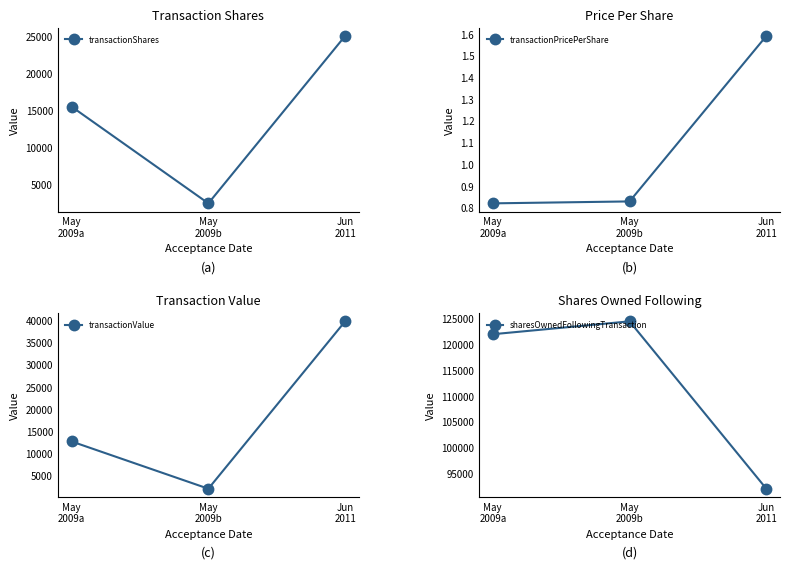

Reading right to left, list all the values displayed in this chart.

transactionShares: 25000.0	2500.0	15500.0
transactionPricePerShare: 1.6	0.8	0.8
transactionValue: 39750.0	2072.0	12710.0
sharesOwnedFollowingTransaction: 92000.0	124500.0	122000.0